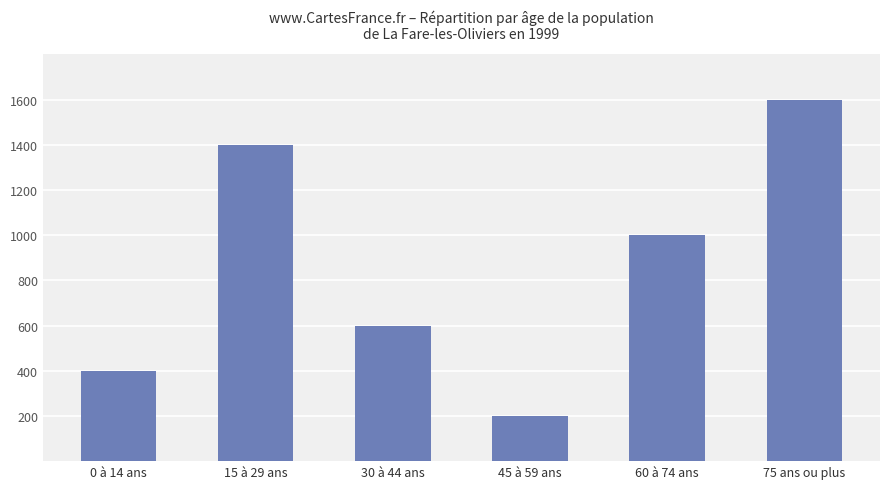

The value at 15 à 29 ans is 844. True or false?

False